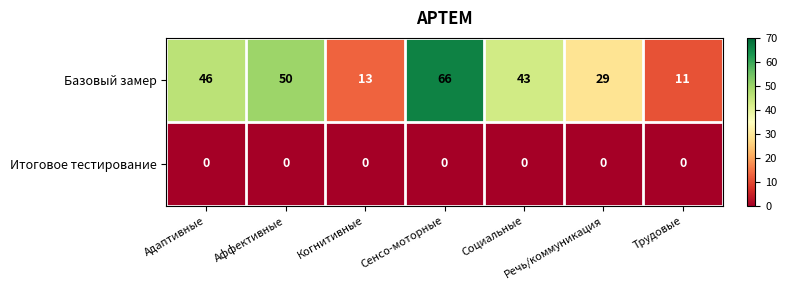

The Итоговое тестирование series shows 0 at Сенсо-моторные. True or false?

True